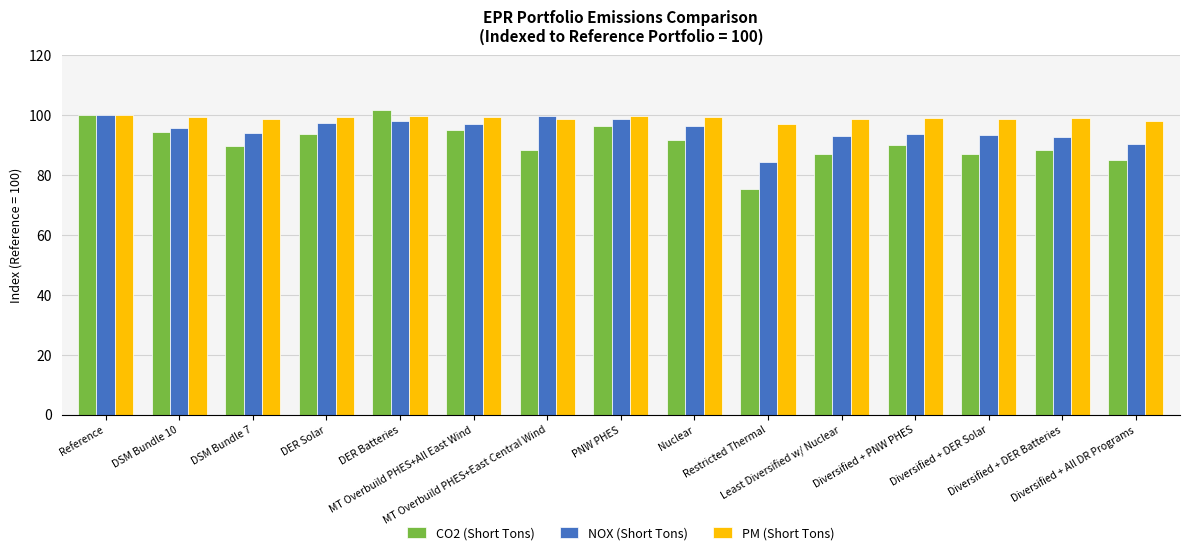

How many series are shown in this chart?

3